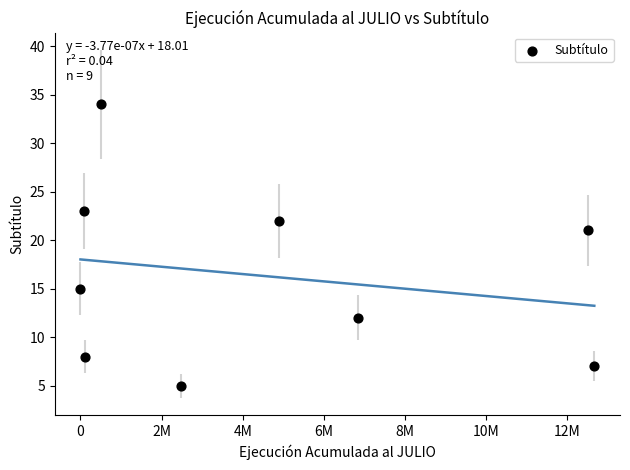

What is the average X value?

4456736